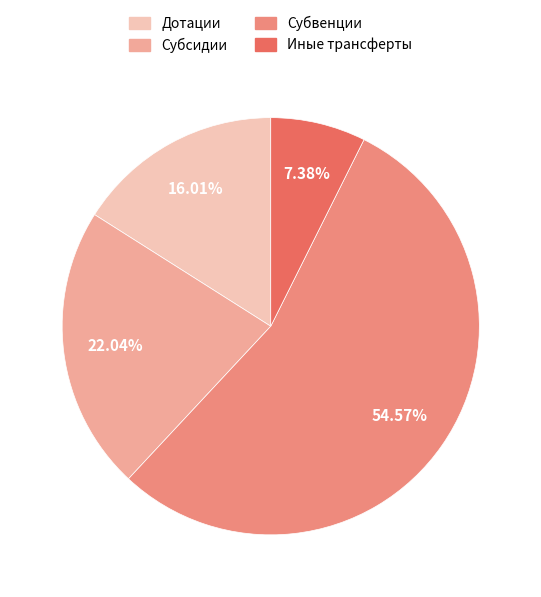

Does Субвенции account for over 50% of the chart?

Yes